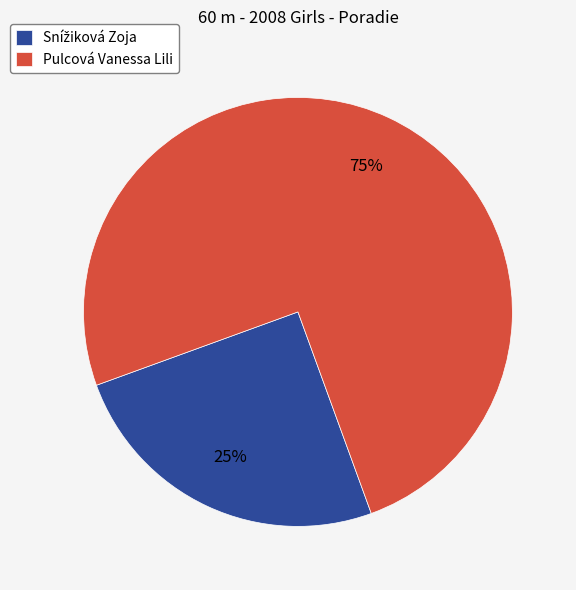

Does Pulcová Vanessa Lili account for over 50% of the chart?

Yes